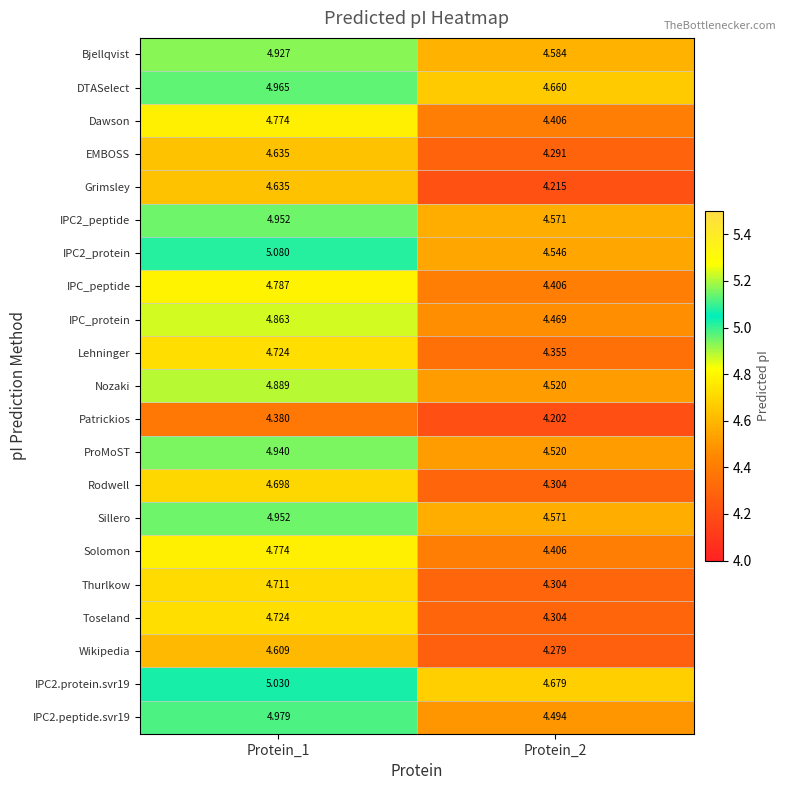

What is the difference between the highest and lowest values at Protein_1?

0.7